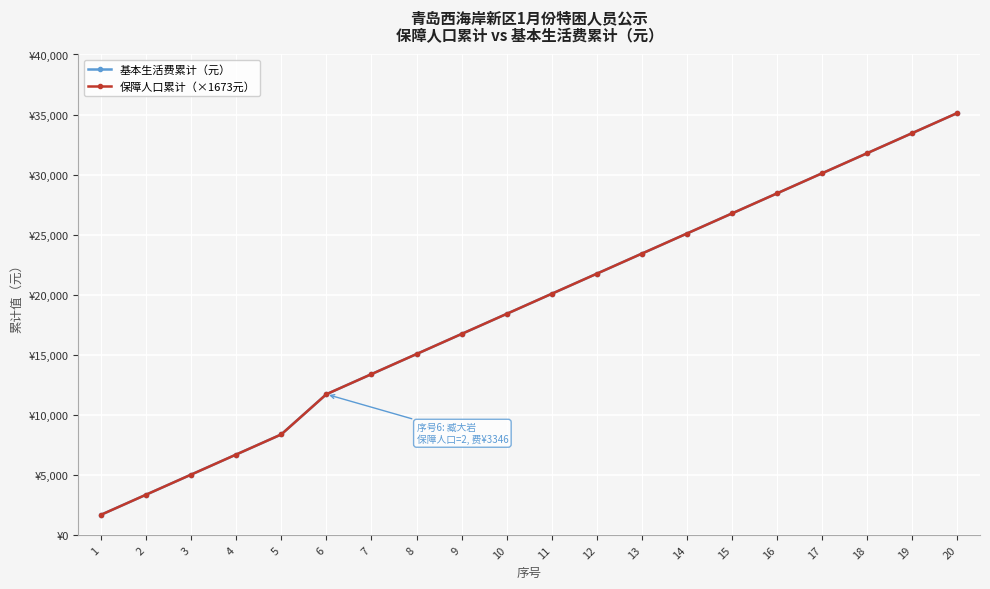

Is this an area chart (filled region under the line)?

No